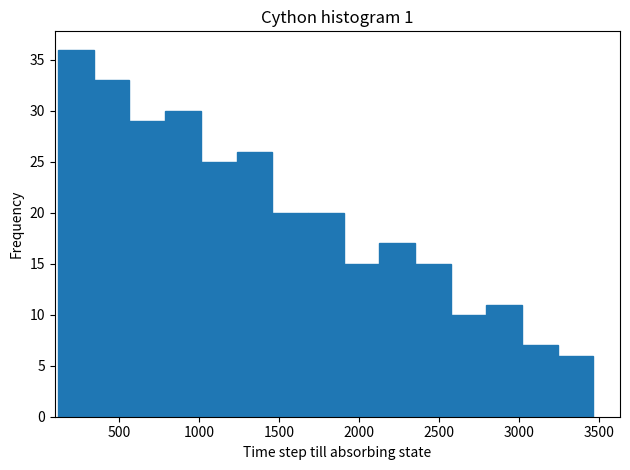

Which range on the x-axis has the tallest bar?

100 to 350